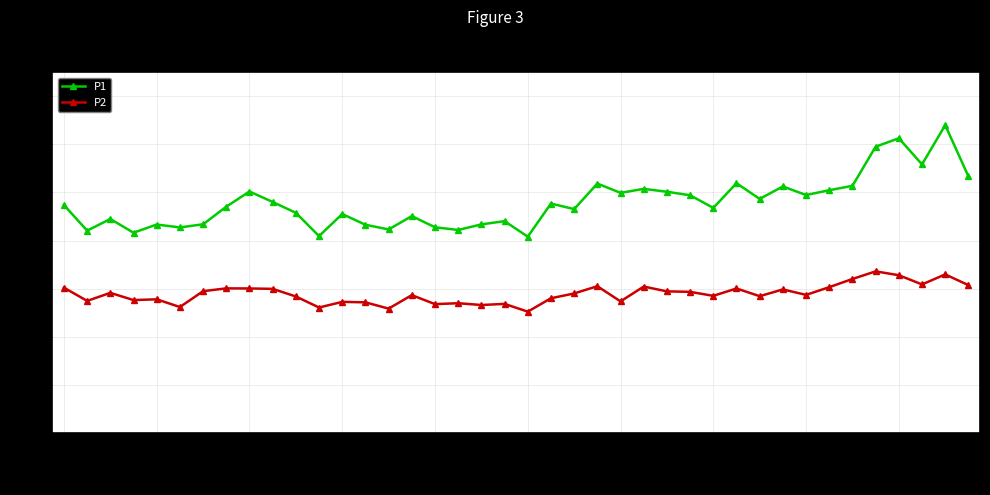

Which series has the largest total across all categories?

P1